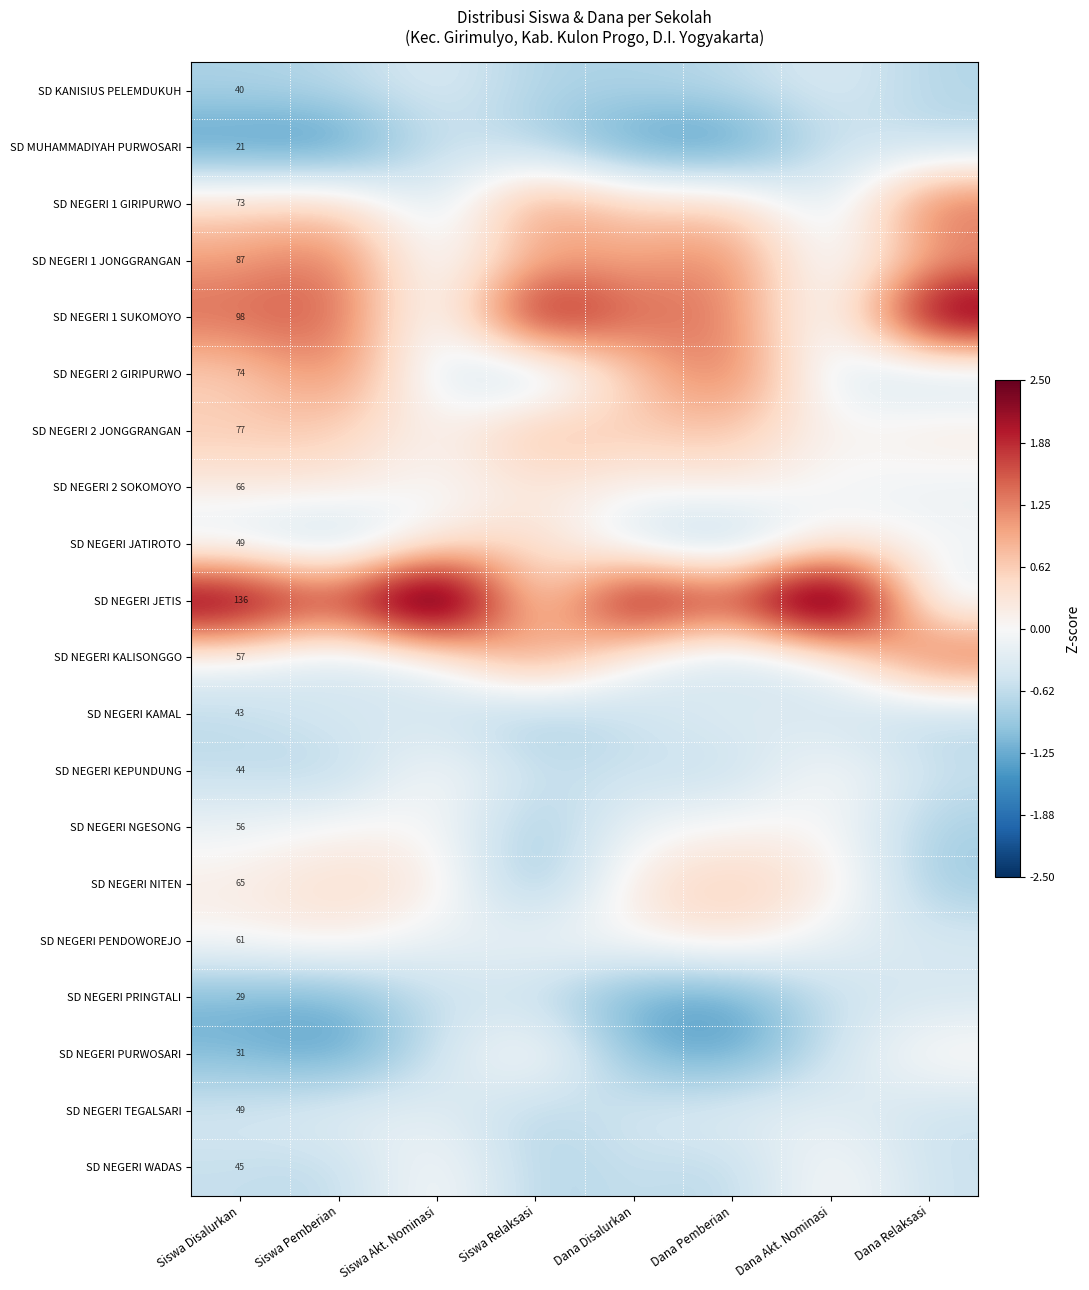

At which category is the sum across all series the highest?

Siswa Pemberian